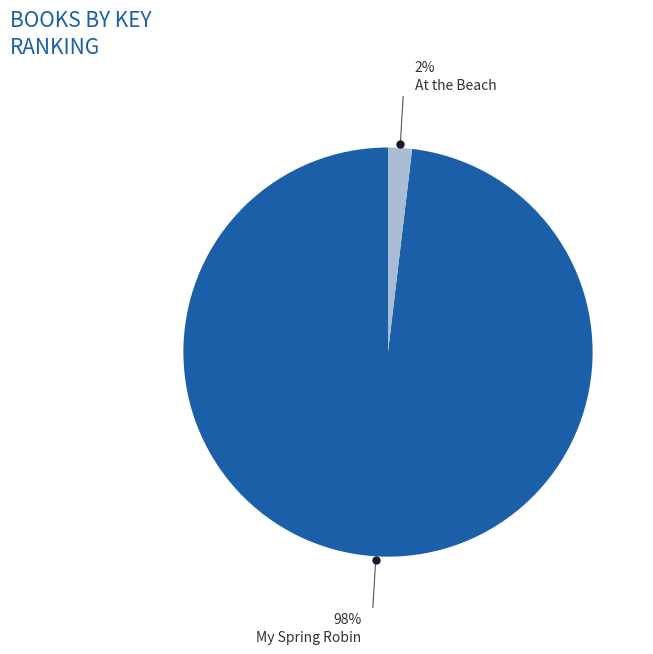

How many segments does this pie chart have?

2